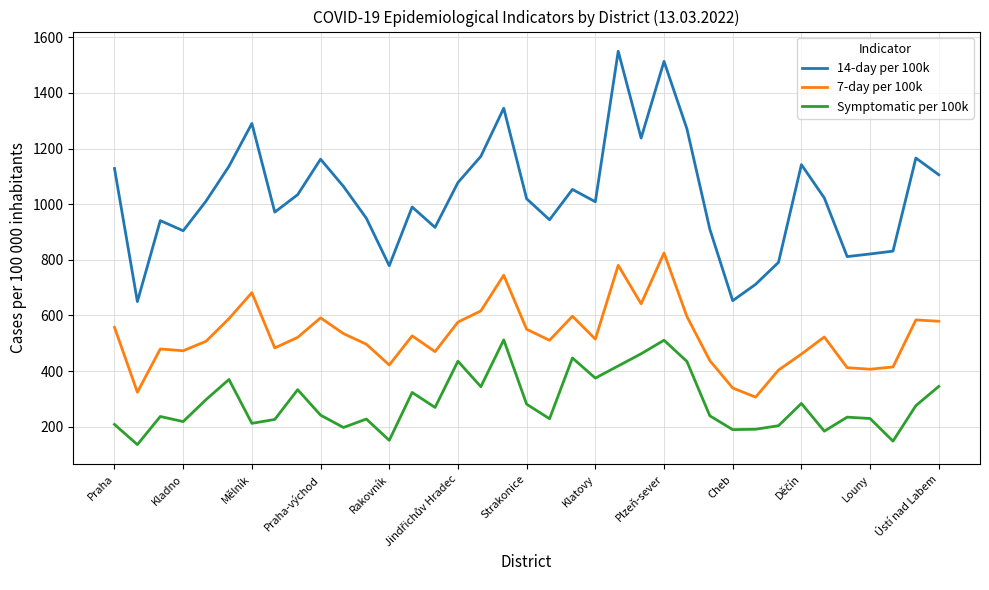

What is the minimum value for 14-day per 100k?

649.7